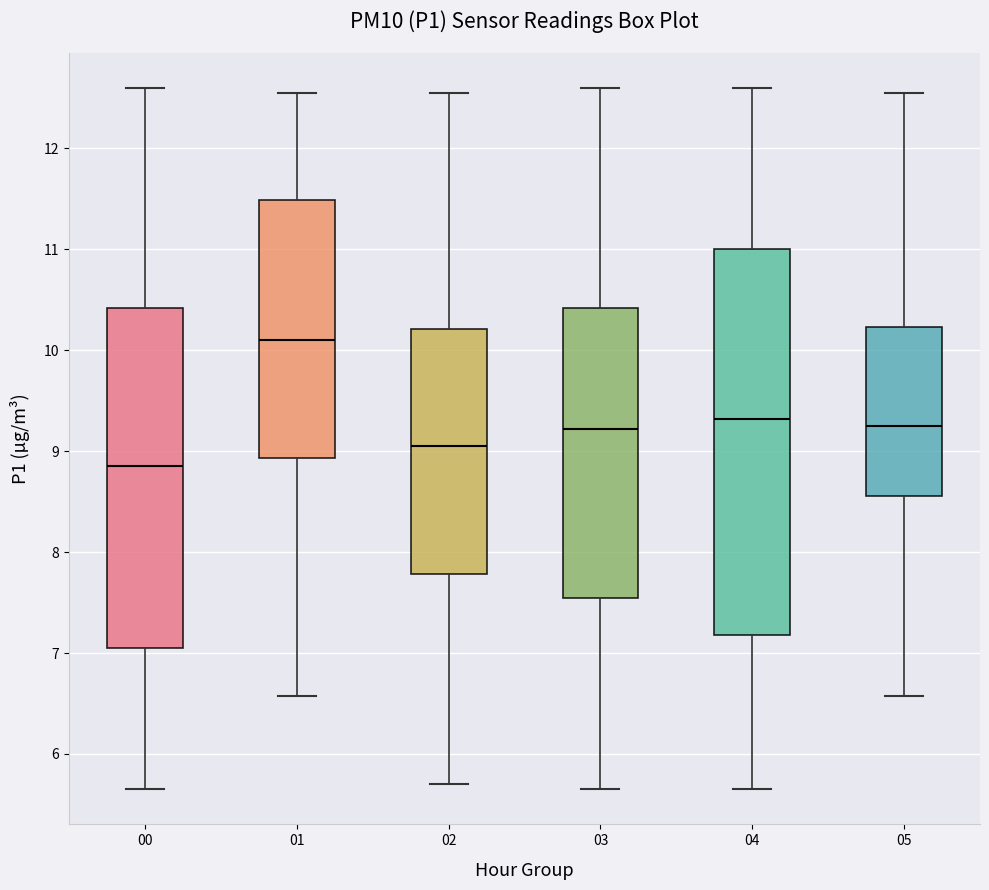

Reading left to right, read every box against the y-axis: the position of its median line, the range the box covers, and the ends of its whiskers. The values are not printed on the chart, so give them approximately, as read against the axis.

00: median 8.9, box 7.1 to 10.4, whiskers 5.7 to 12.6
01: median 10.1, box 8.9 to 11.5, whiskers 6.6 to 12.6
02: median 9.1, box 7.8 to 10.2, whiskers 5.7 to 12.6
03: median 9.2, box 7.5 to 10.4, whiskers 5.7 to 12.6
04: median 9.3, box 7.2 to 11.0, whiskers 5.7 to 12.6
05: median 9.3, box 8.6 to 10.2, whiskers 6.6 to 12.6